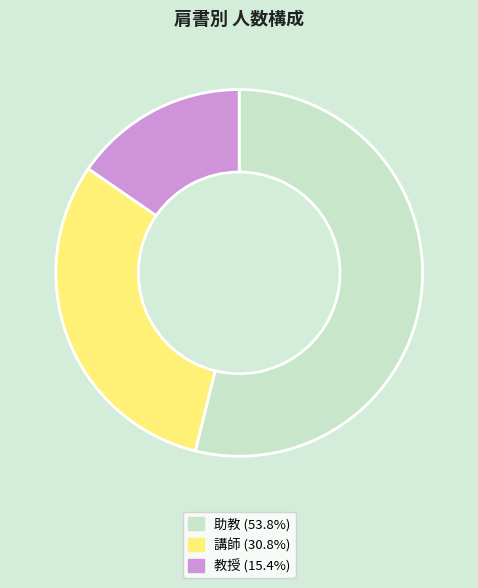

The 講師 slice represents 36% of the pie. True or false?

False